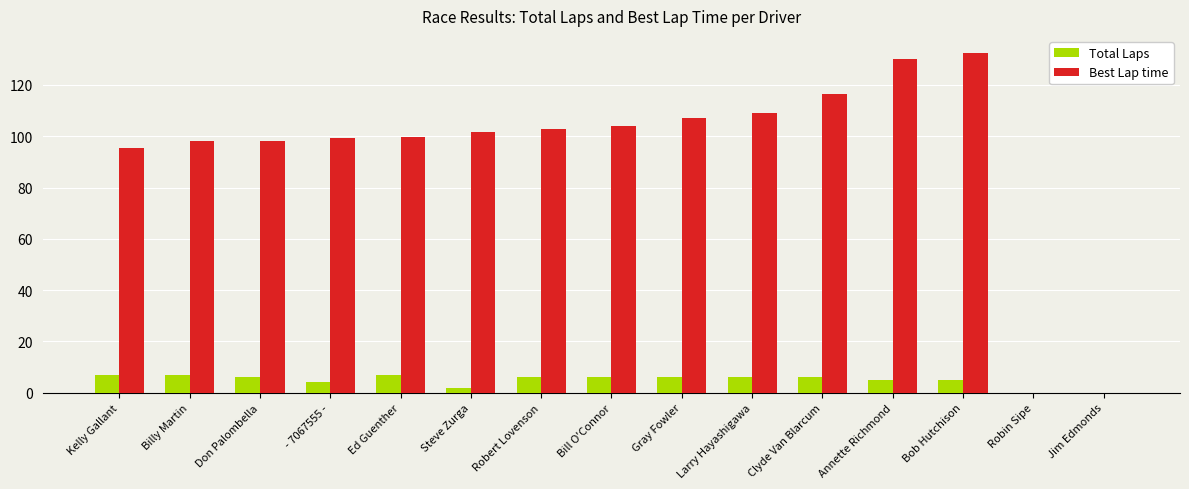

Is the value of Best Lap time at - 7067555 - greater than the value of Total Laps at Gray Fowler?

Yes